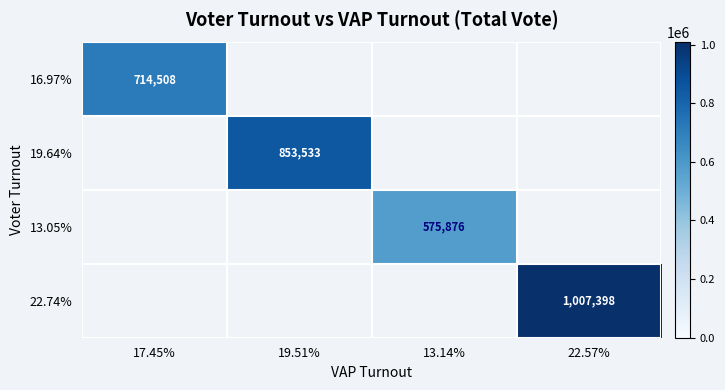

At which category does the chart reach its minimum across all series?

13.14%